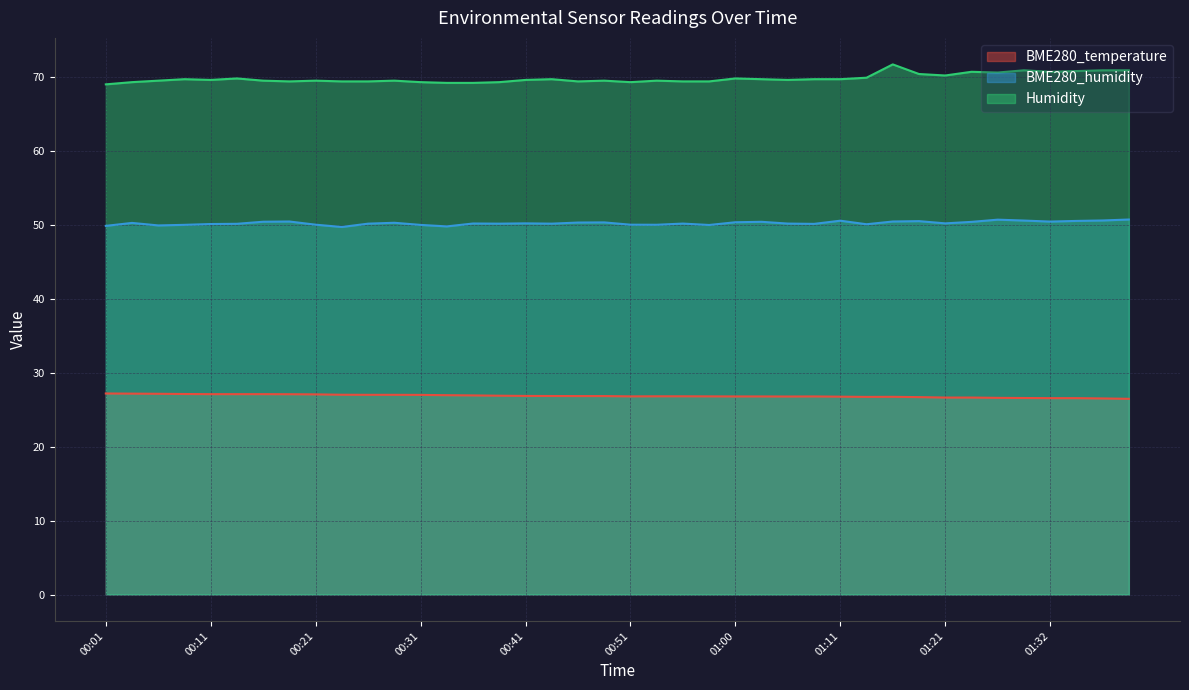

True or false: BME280_humidity and BME280_temperature cross at least once.

False